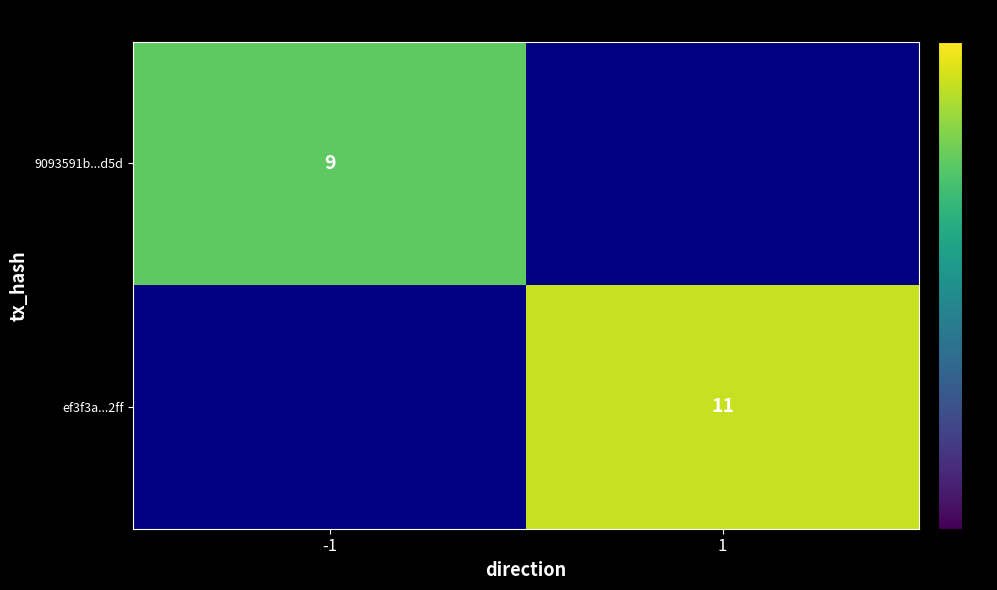

Is it true that ef3f3a...2ff equals 11 at 1?

True